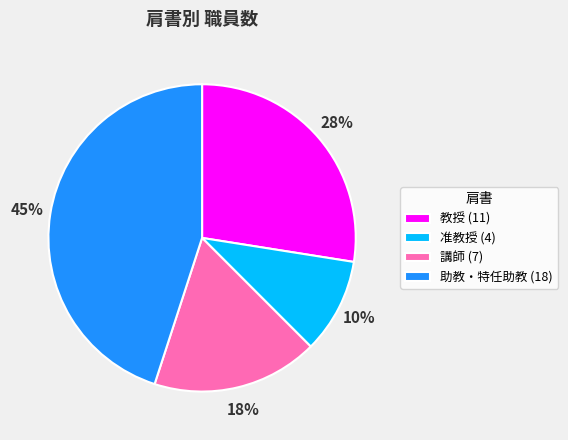

Combined, do 助教・特任助教 (18) and 准教授 (4) account for over 50%?

Yes